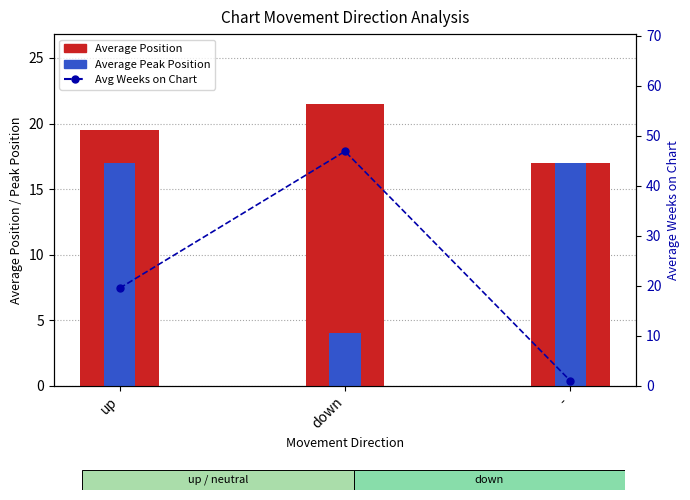

What is the total value across all series at down?

72.4